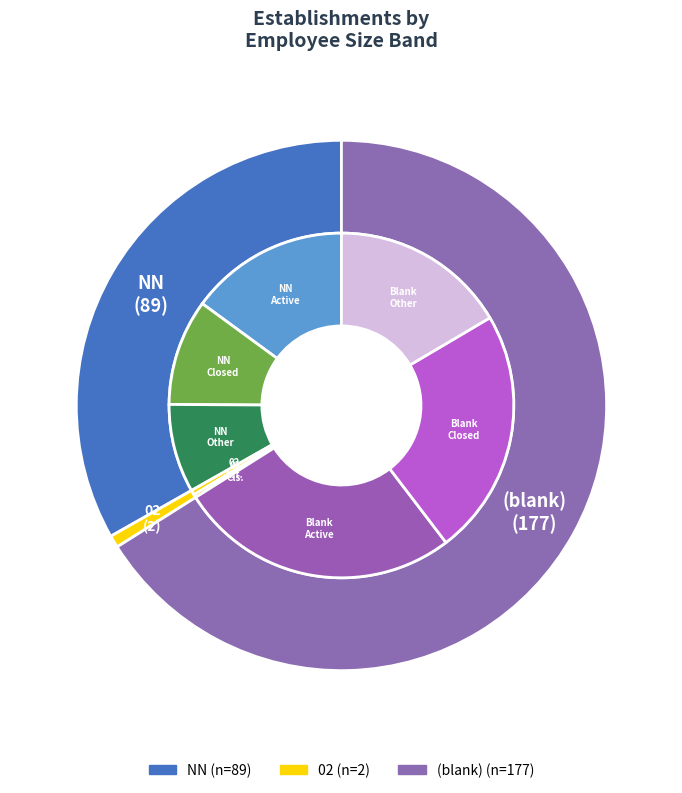

True or false: 03 accounts for 1% of the total.

False